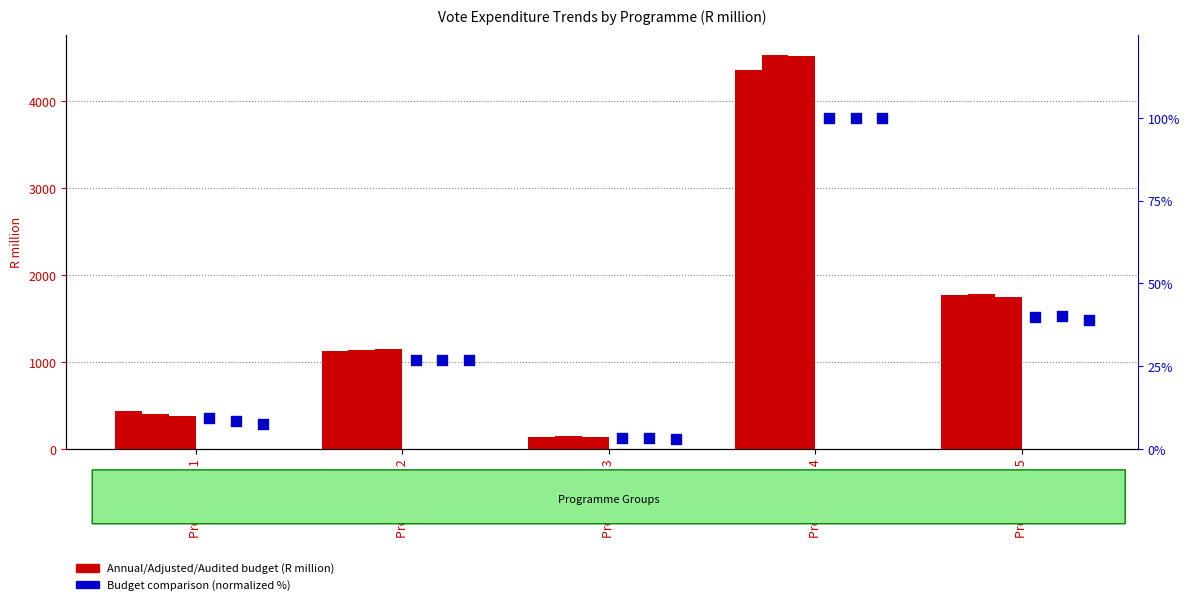

Which series contains the lowest Y value?

Audited outcome 2019/20